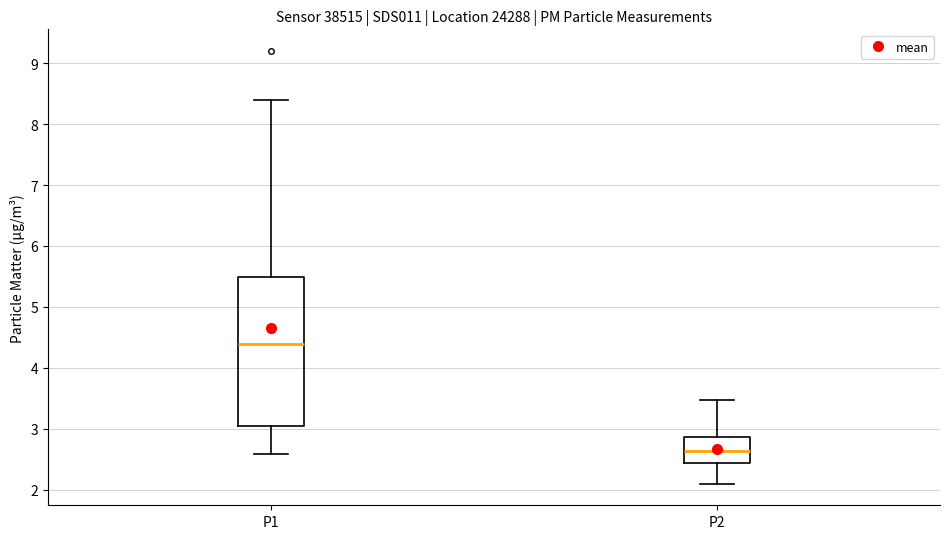

Which box has the lowest median line?

P2